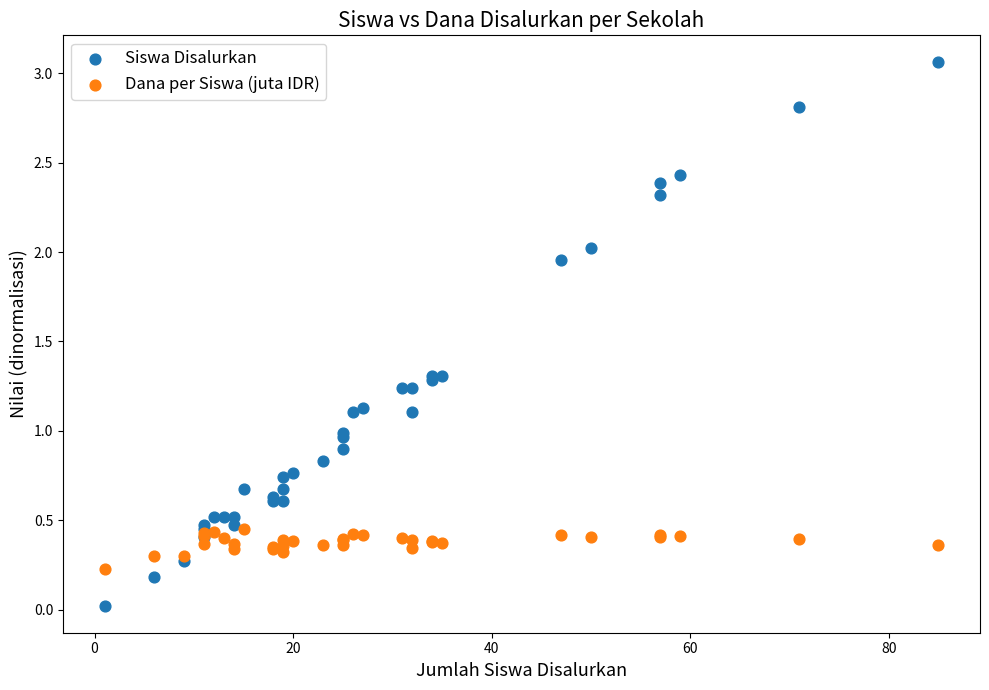

Which series contains the lowest Y value?

Siswa Disalurkan